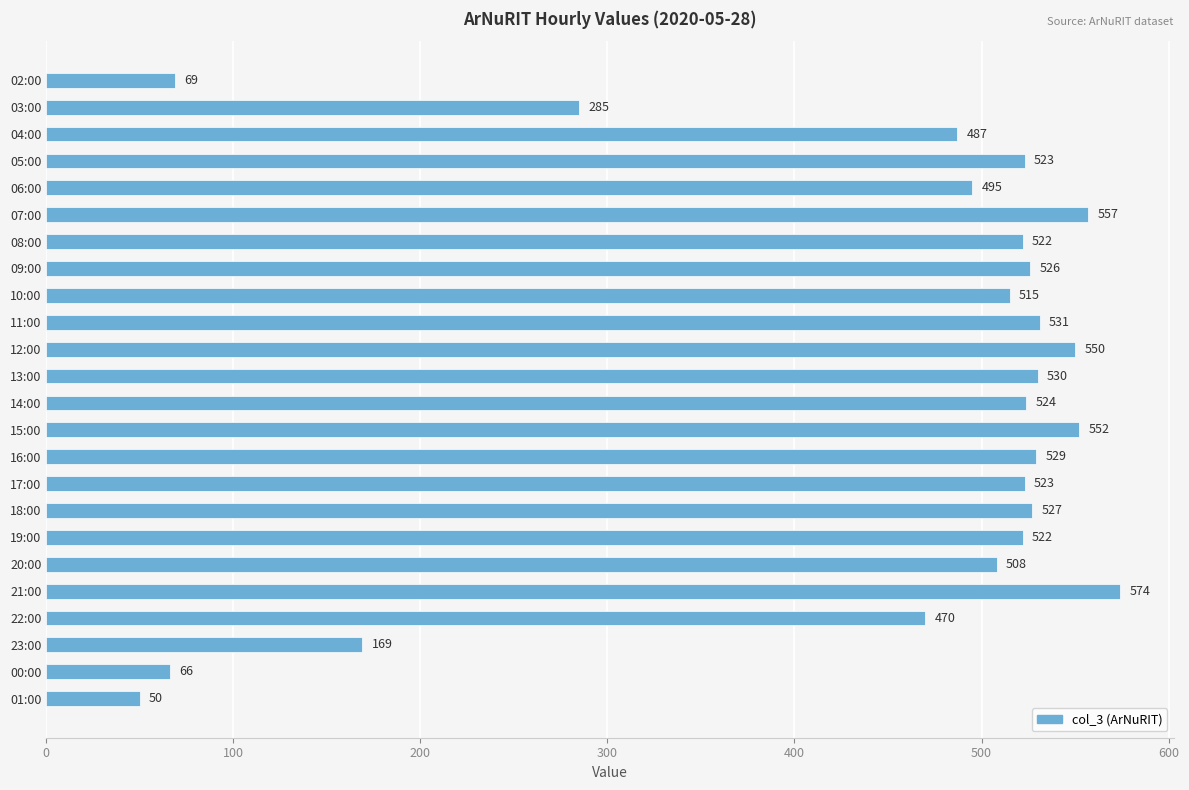

What is the sum of the values at 00:00 and 14:00?

590